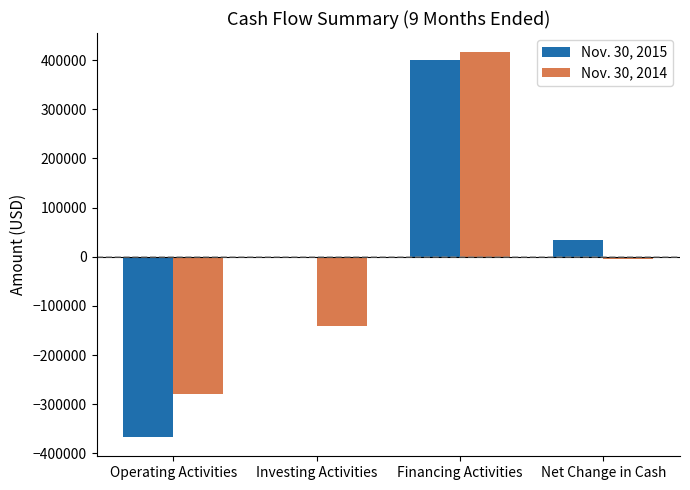

What is the difference between the Nov. 30, 2015 values at Net Change in Cash and Operating Activities?

399816